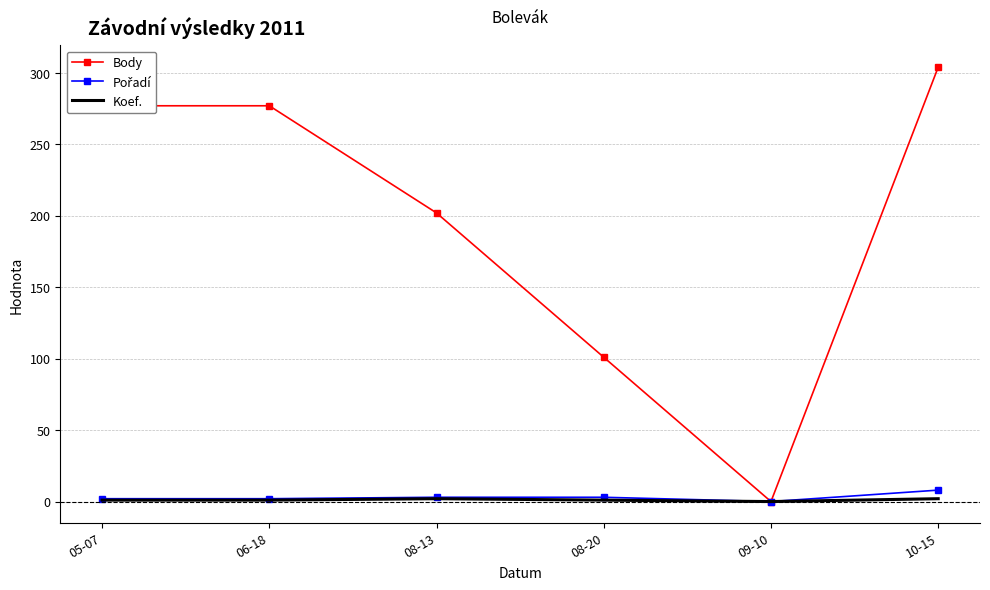

In Body, how many points are lower than both neighbors (excluding endpoints)?

1